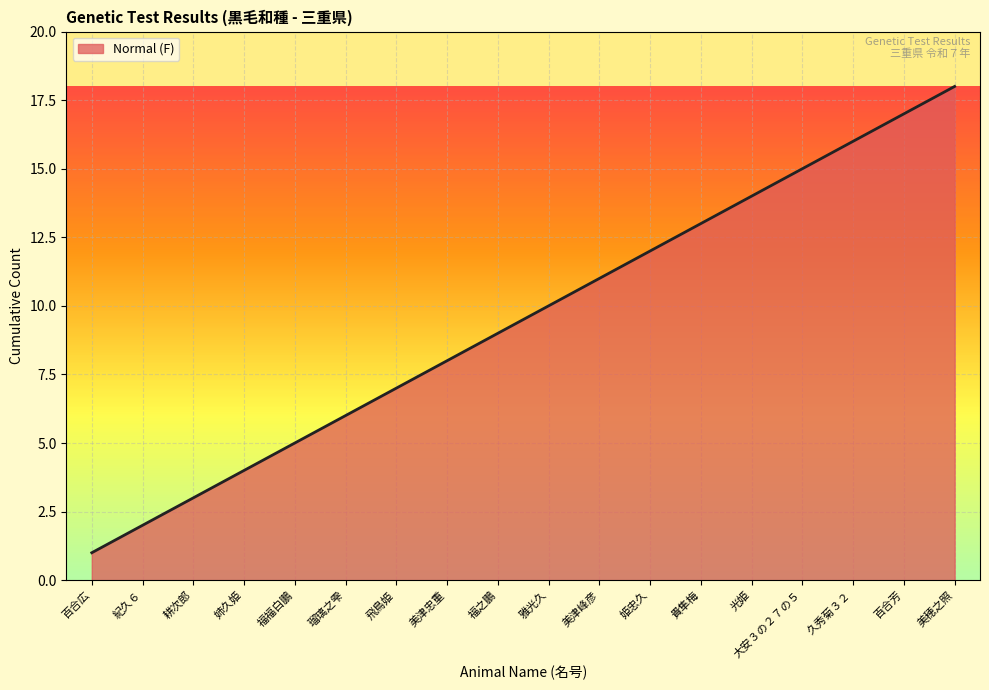

Which category has the highest value across all series?

美穂之照